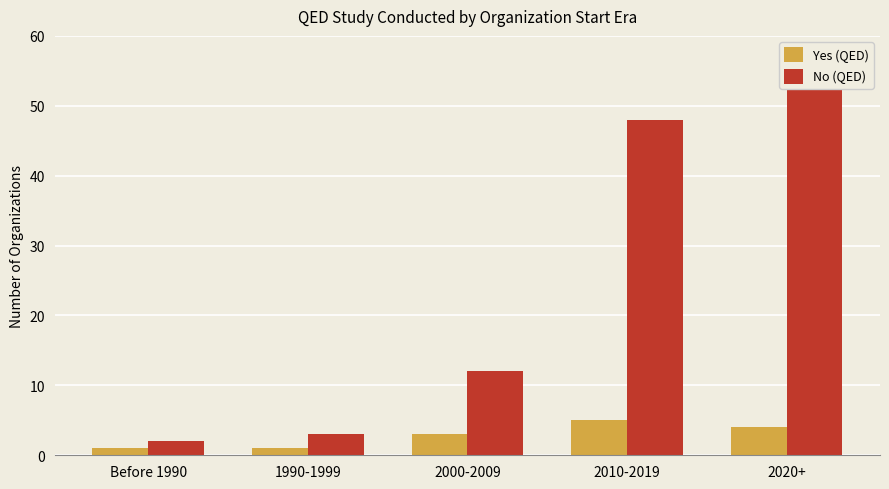

Rank the categories by No (QED) value from highest to lowest.

2020+, 2010-2019, 2000-2009, 1990-1999, Before 1990